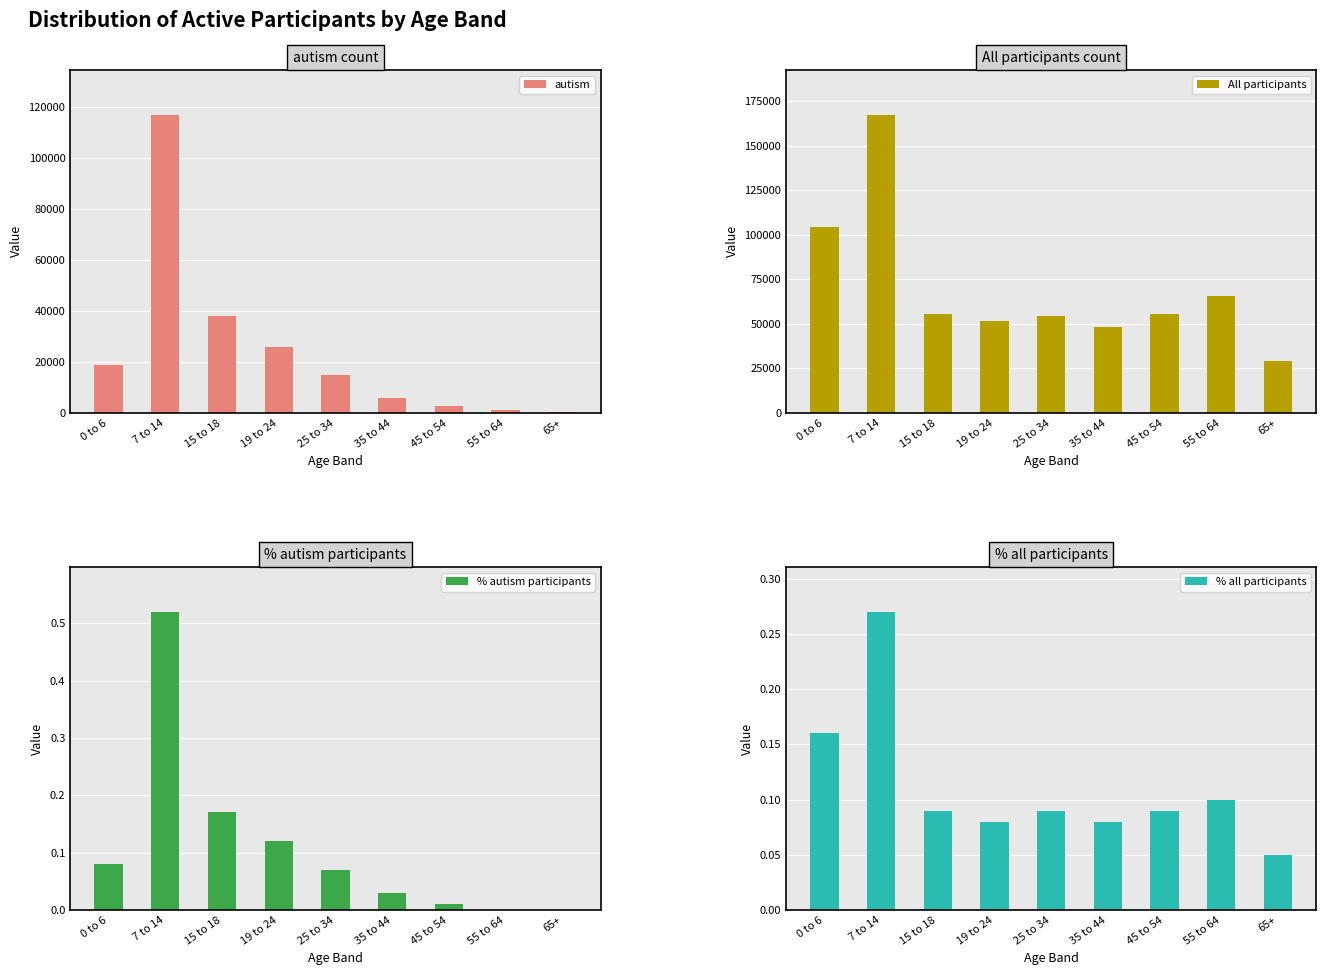

Count the number of data series in this chart.

4